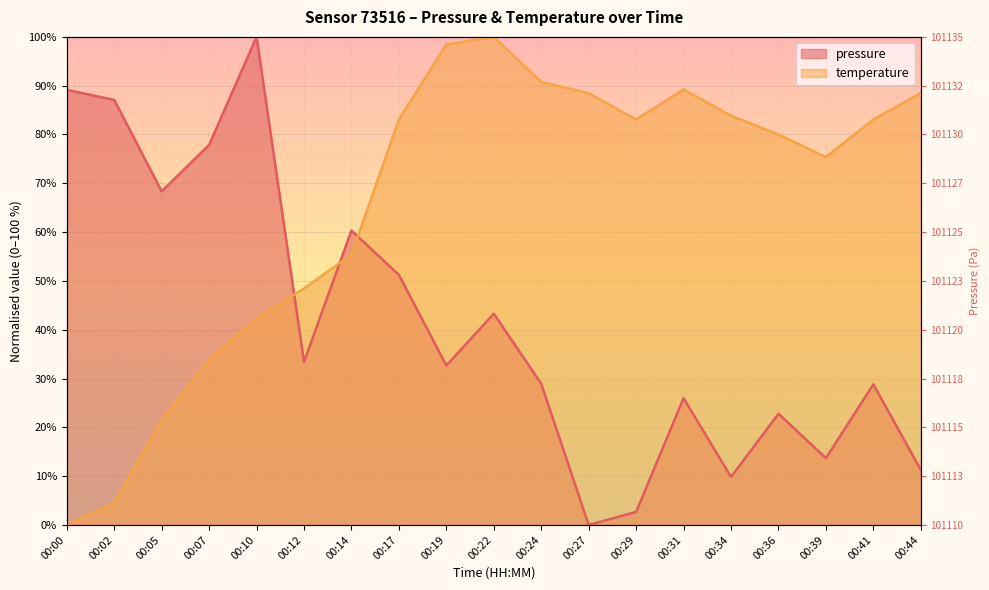

What is the sum of the temperature values at 00:02 and 00:17?

87.7